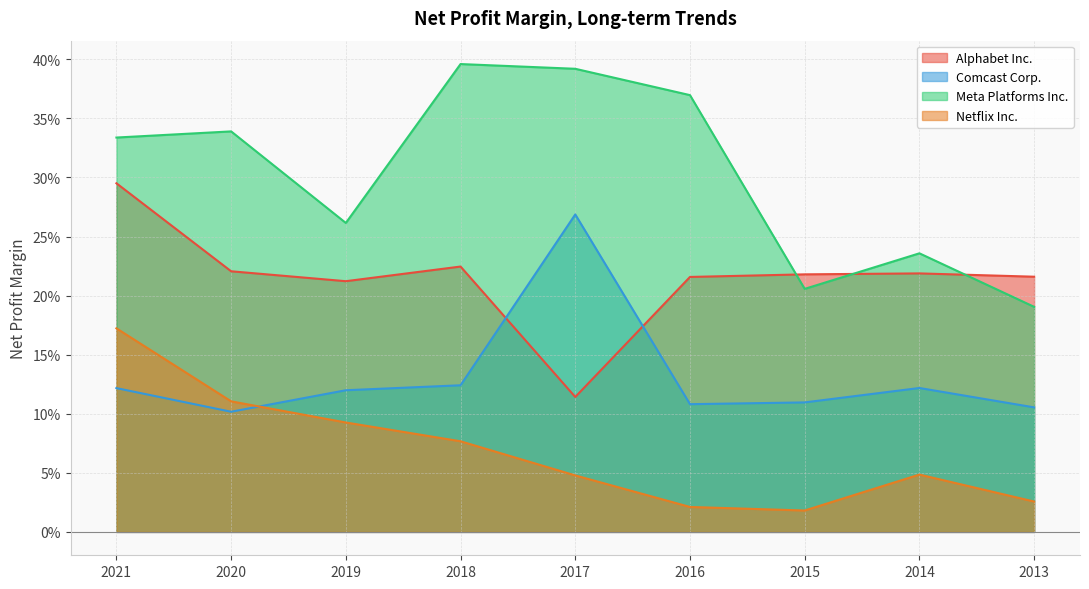

What is the sum of the Netflix Inc. values at 2019 and 2020?

0.2